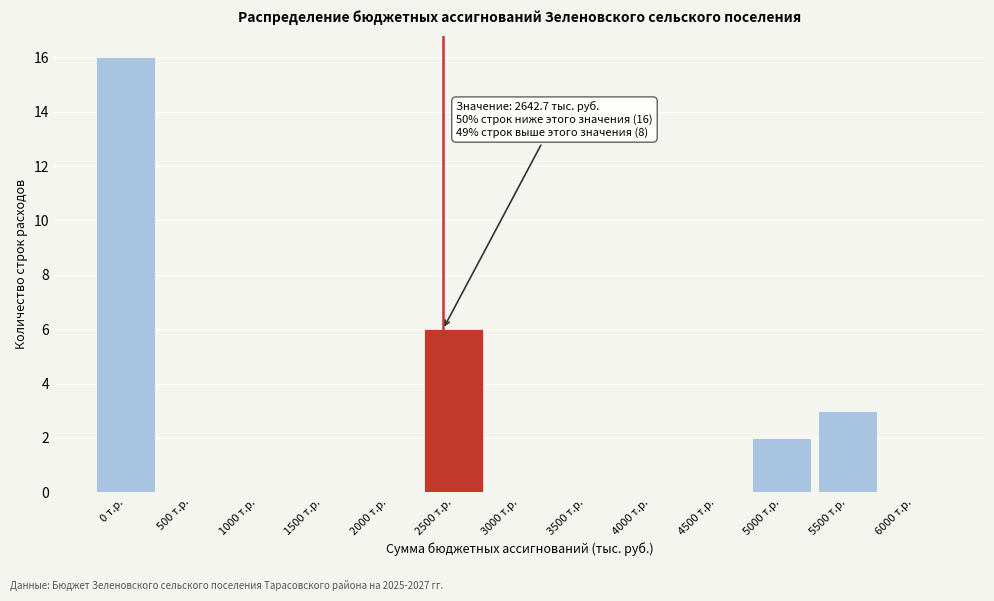

Reading left to right, transcribe all the data shown in this chart.

0 т.р.=16	500 т.р.=0	1000 т.р.=0	1500 т.р.=0	2000 т.р.=0	2500 т.р.=6	3000 т.р.=0	3500 т.р.=0	4000 т.р.=0	4500 т.р.=0	5000 т.р.=2	5500 т.р.=3	6000 т.р.=0